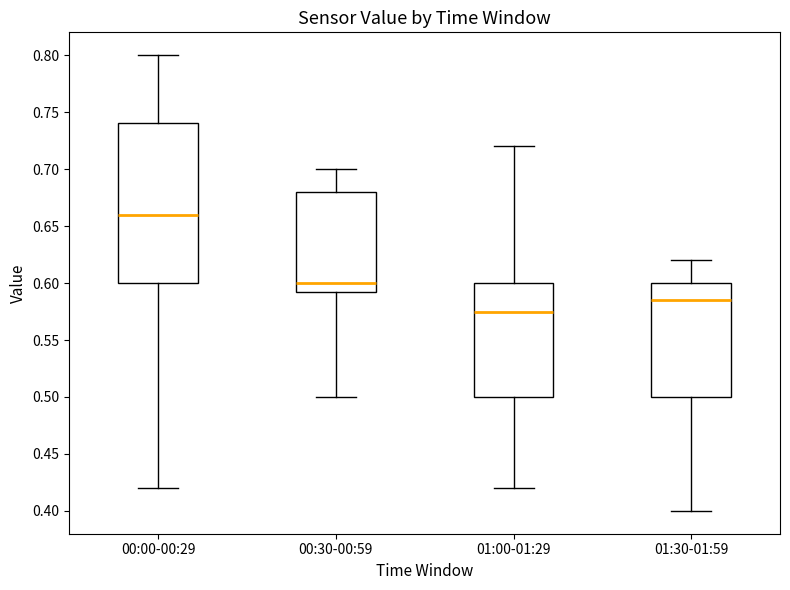

Which box is the tallest, from its lower edge to its upper edge?

00:00-00:29